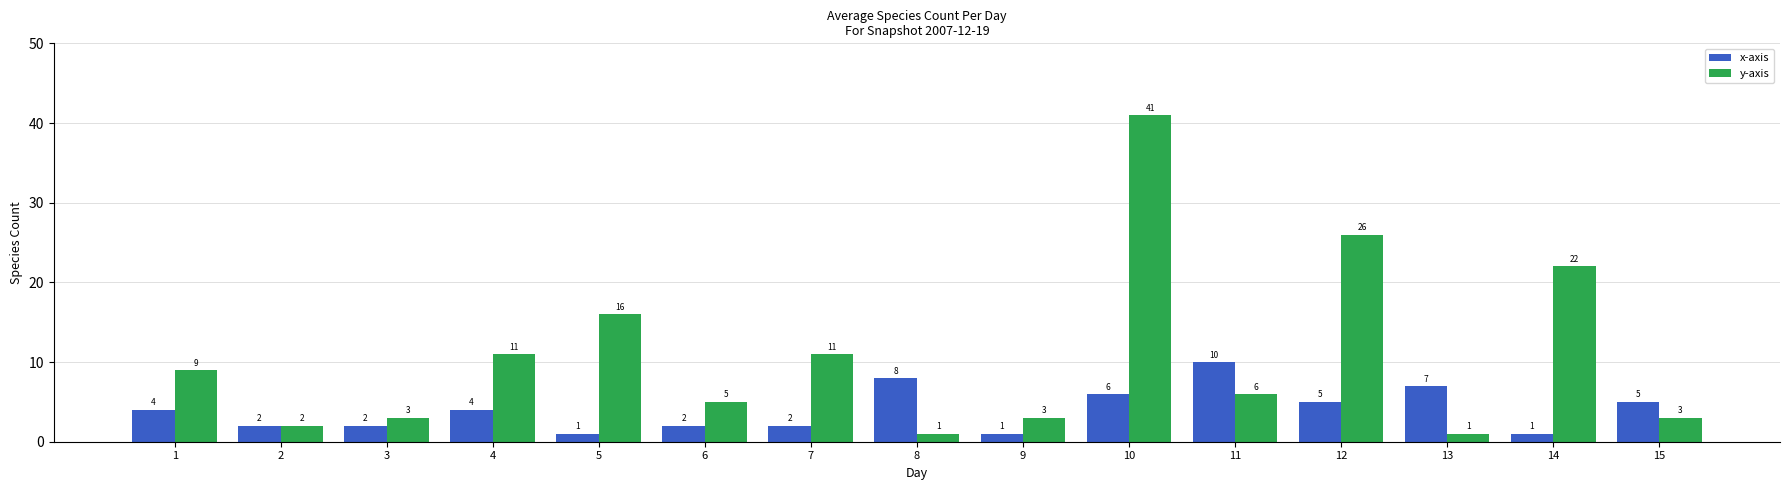

What is the difference between the maximum and second lowest values in the x-axis series?

9